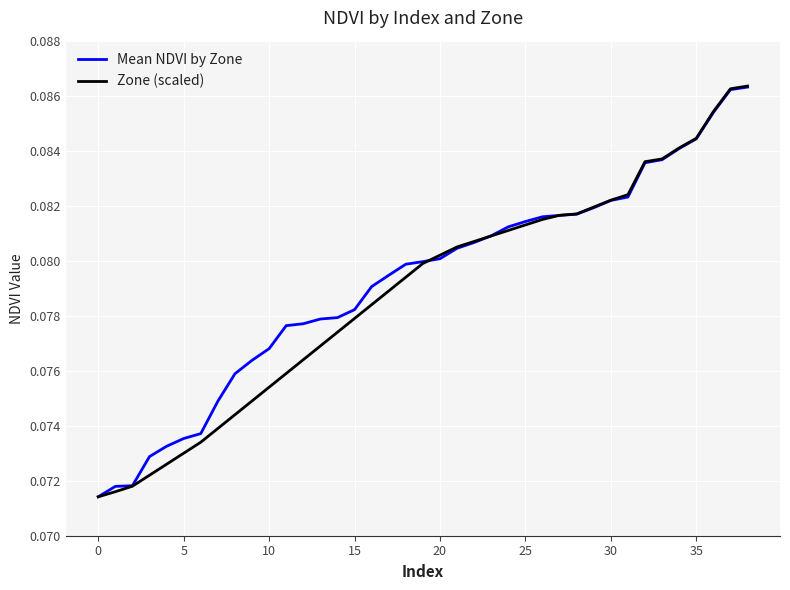

What are all the series names shown in the legend?

Mean NDVI by Zone, Zone (scaled)